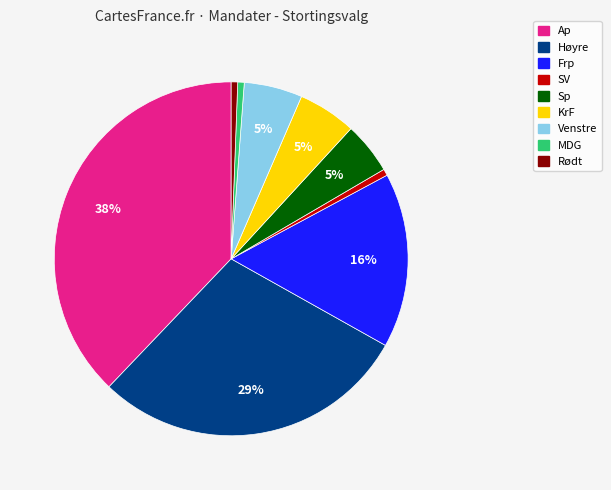

What is the largest slice in the pie chart?

Ap